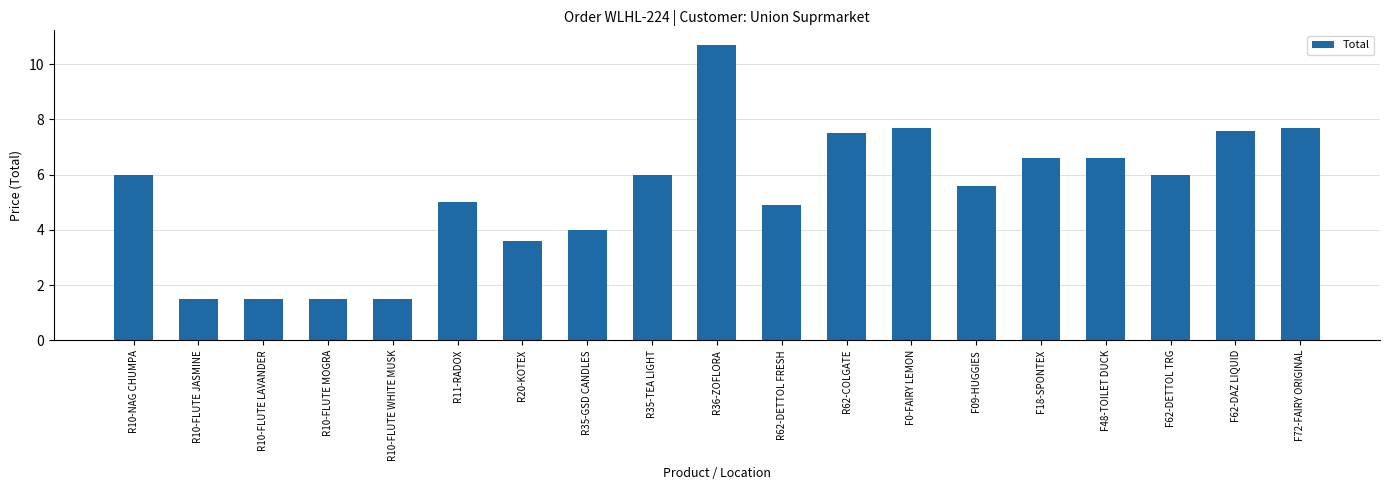

What is the difference between the values at F48-TOILET DUCK and R11-RADOX?

1.6